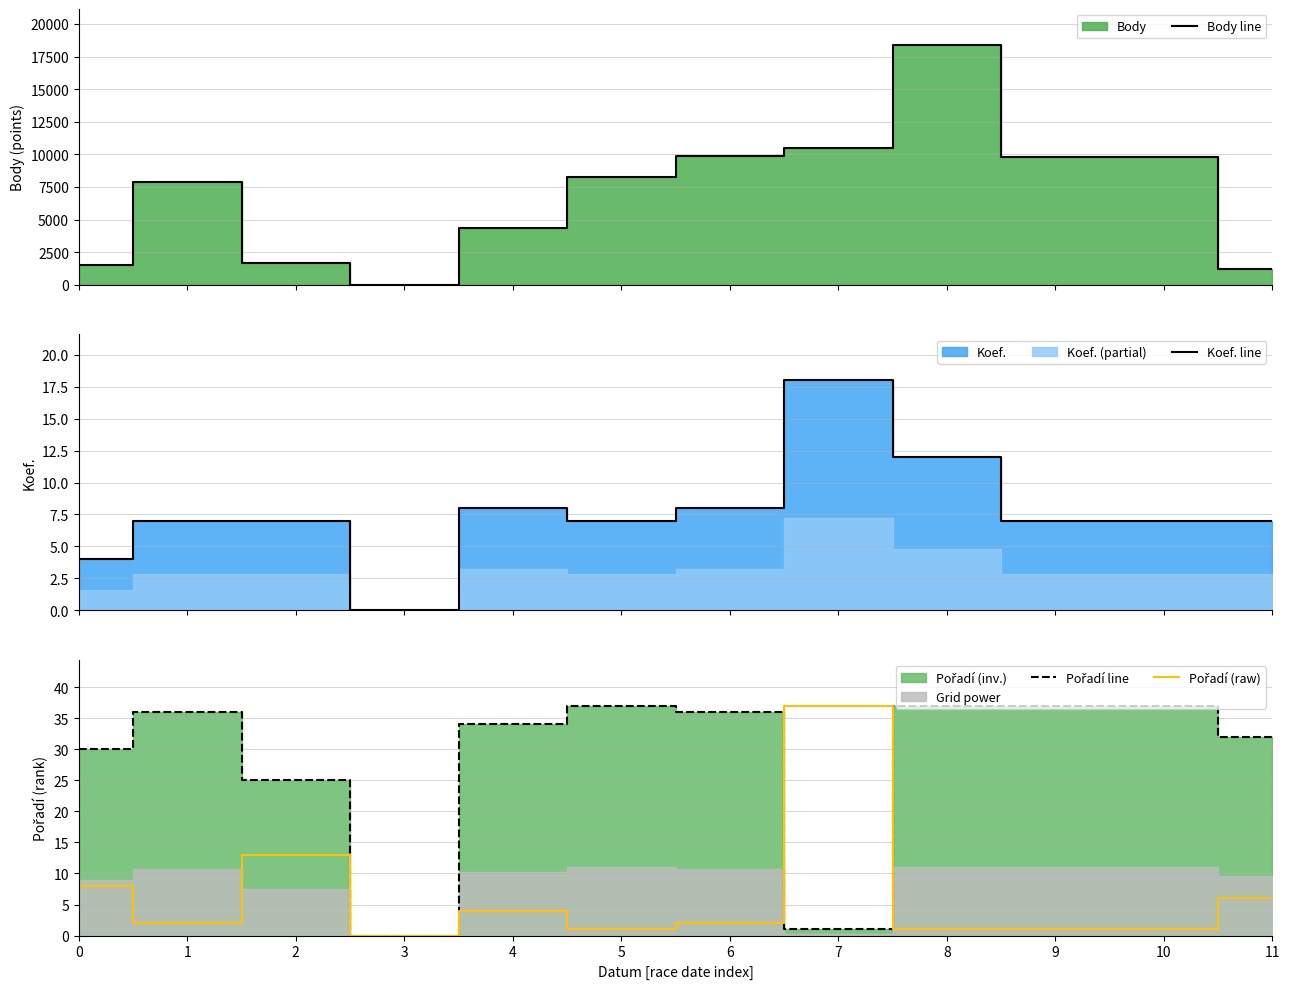

After their last crossing, which series has the higher values: Koef. line or Pořadí line?

Pořadí line